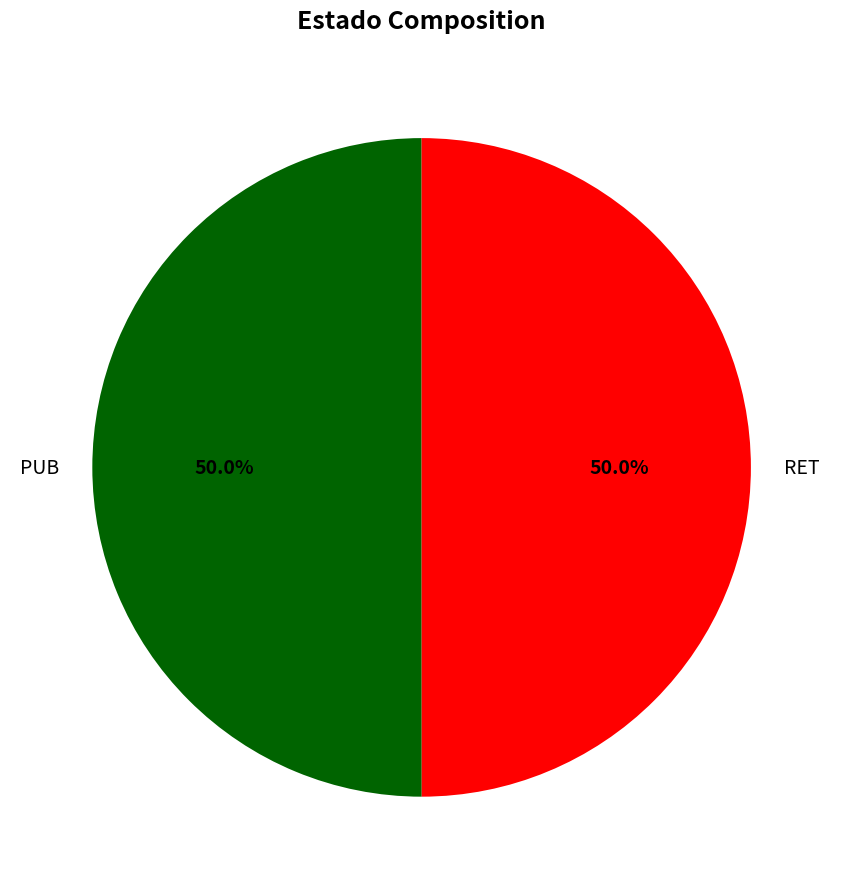

What percentage do RET and PUB together represent?

100.0%